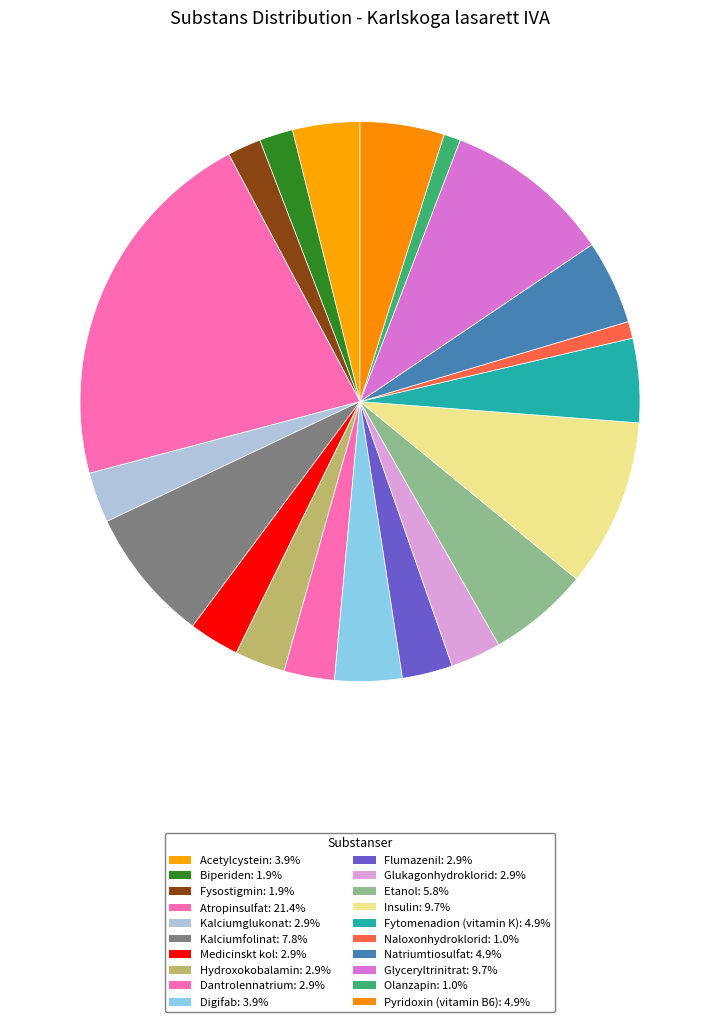

Do Biperiden and Flumazenil together represent more than half of the pie?

No